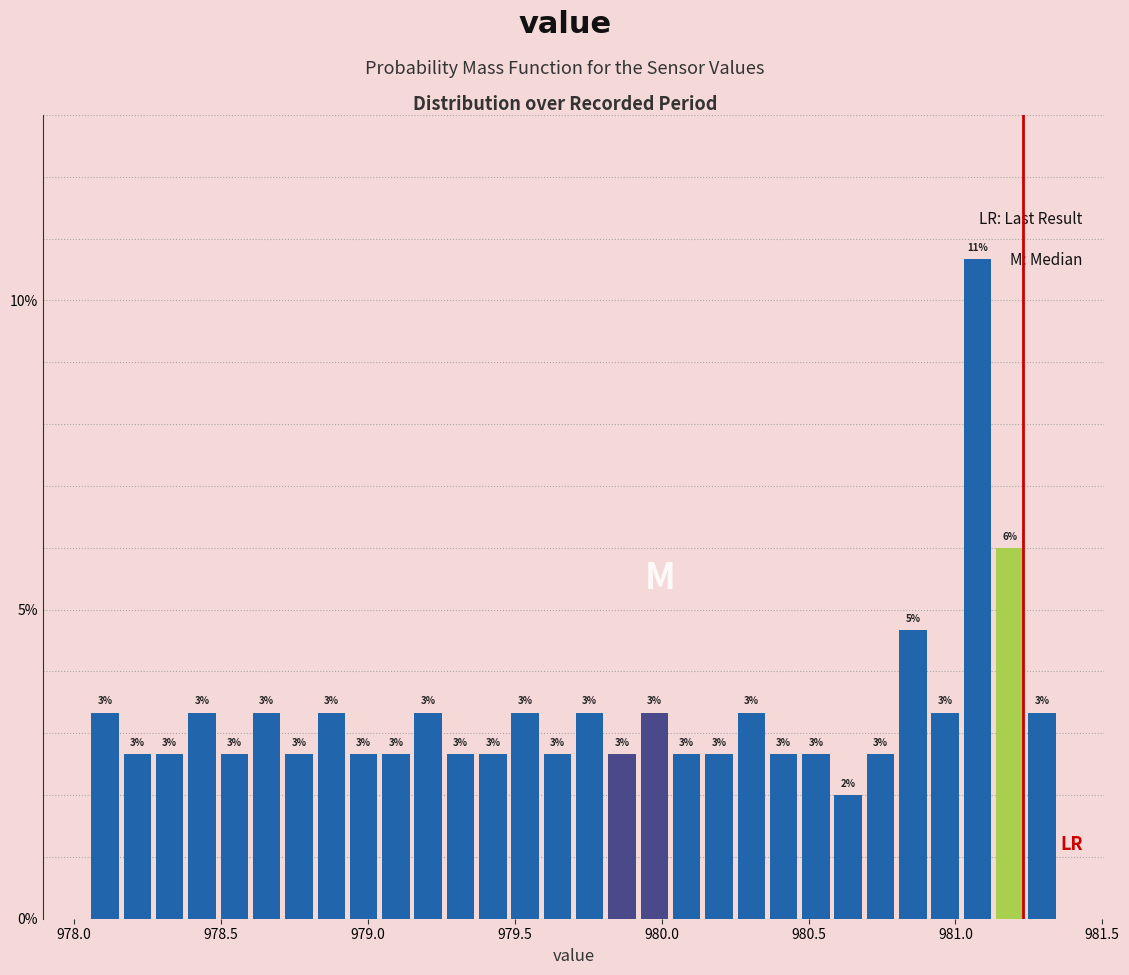

Around what value on the x-axis is the tallest bar? Give the approximate position of its centre, as read against the axis.

981.10